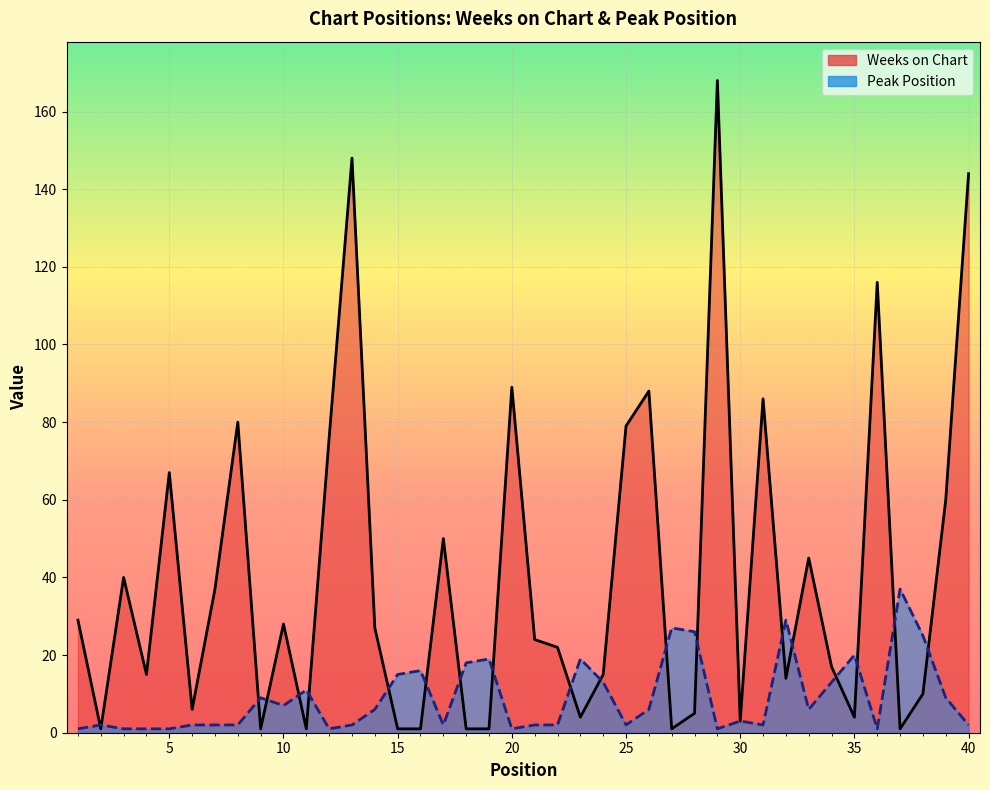

Where do Peak Position and Weeks on Chart first cross each other?

1 and 2